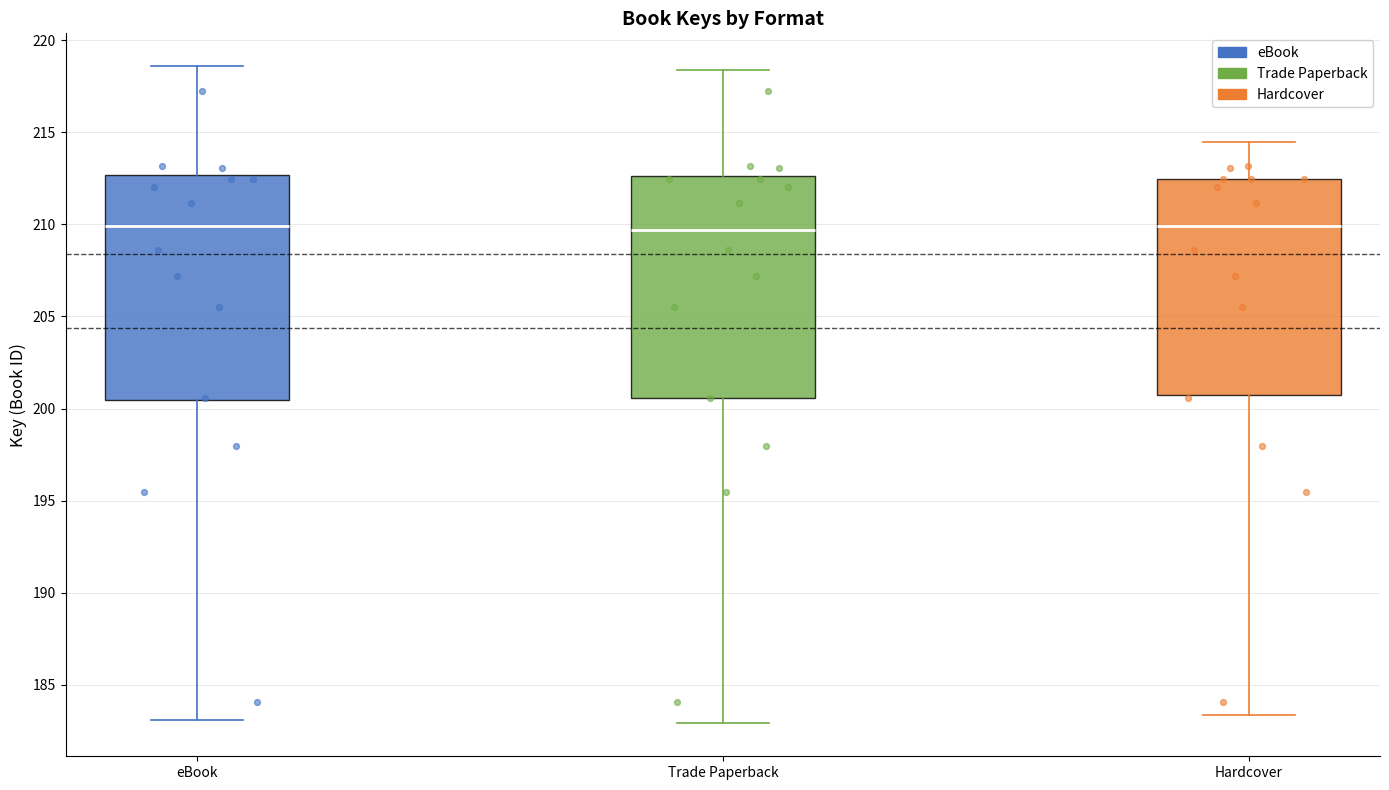

Reading left to right, read every box against the y-axis: the position of its median line, the range the box covers, and the ends of its whiskers. The values are not printed on the chart, so give them approximately, as read against the axis.

eBook: median 210.0, box 200.5 to 212.5, whiskers 183.0 to 218.5
Trade Paperback: median 209.5, box 200.5 to 212.5, whiskers 183.0 to 218.5
Hardcover: median 210.0, box 200.5 to 212.5, whiskers 183.5 to 214.5